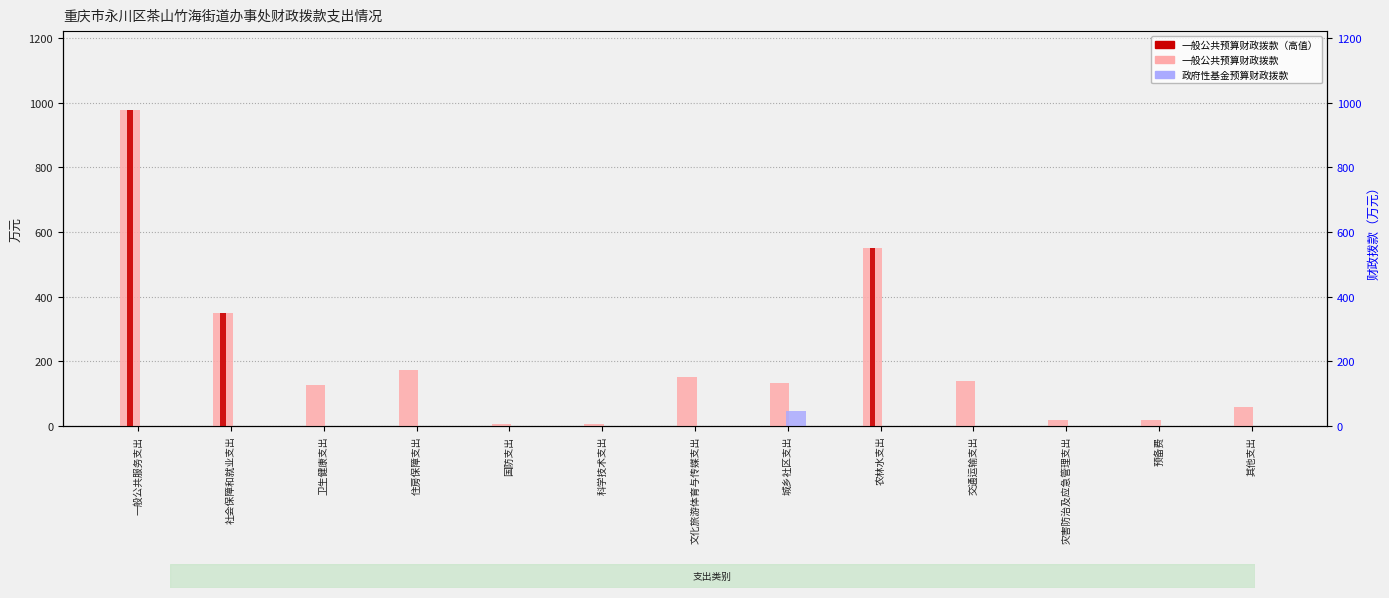

The value of 一般公共预算财政拨款 at 住房保障支出 is 173.6. True or false?

True